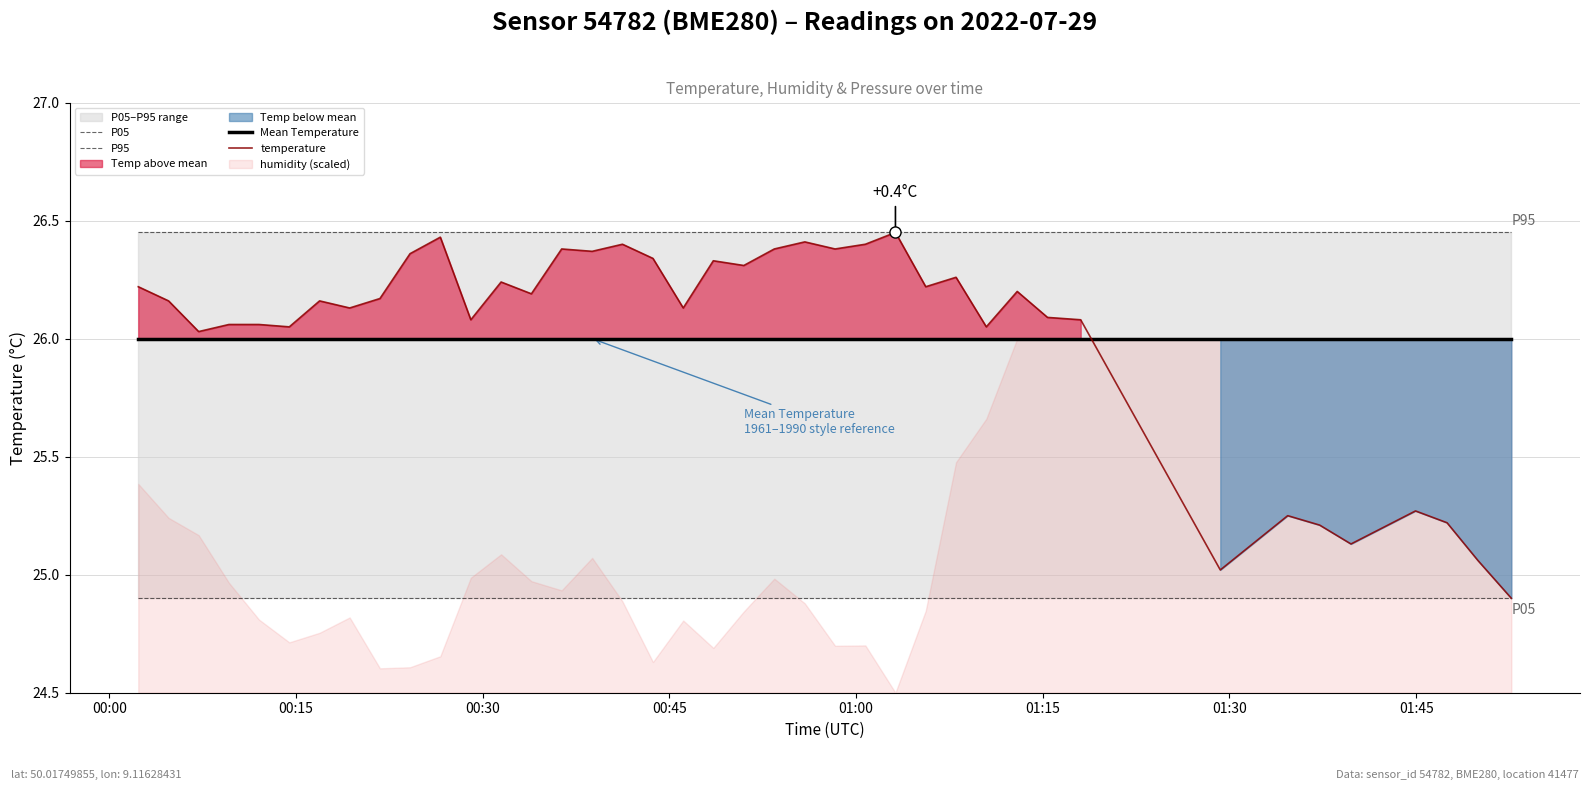

True or false: P95 has more than 1 interior local peaks.

False